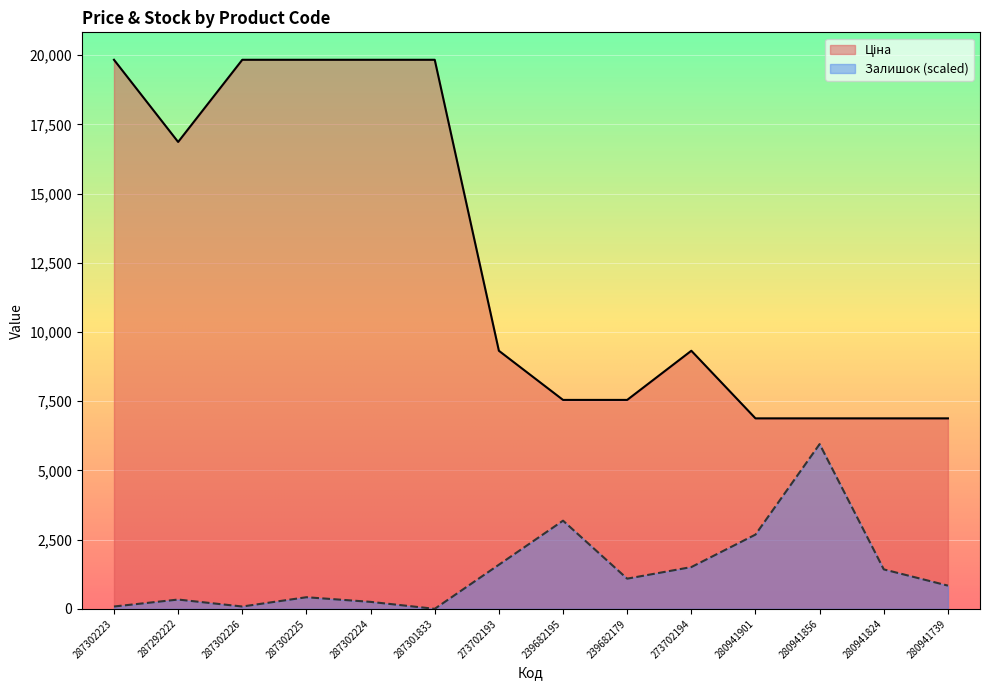

What is the spread (max minus min) of values at 273702193?

7729.3